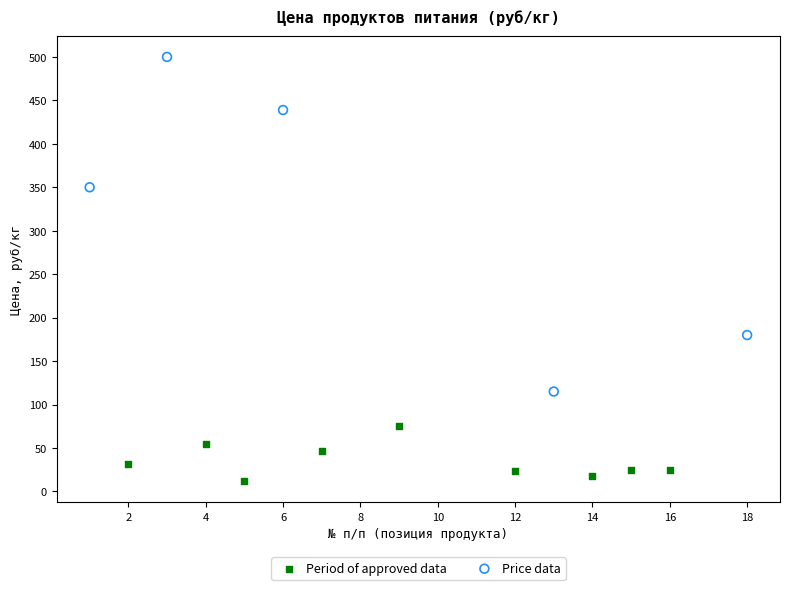

Which series reaches the maximum Y coordinate?

Price data